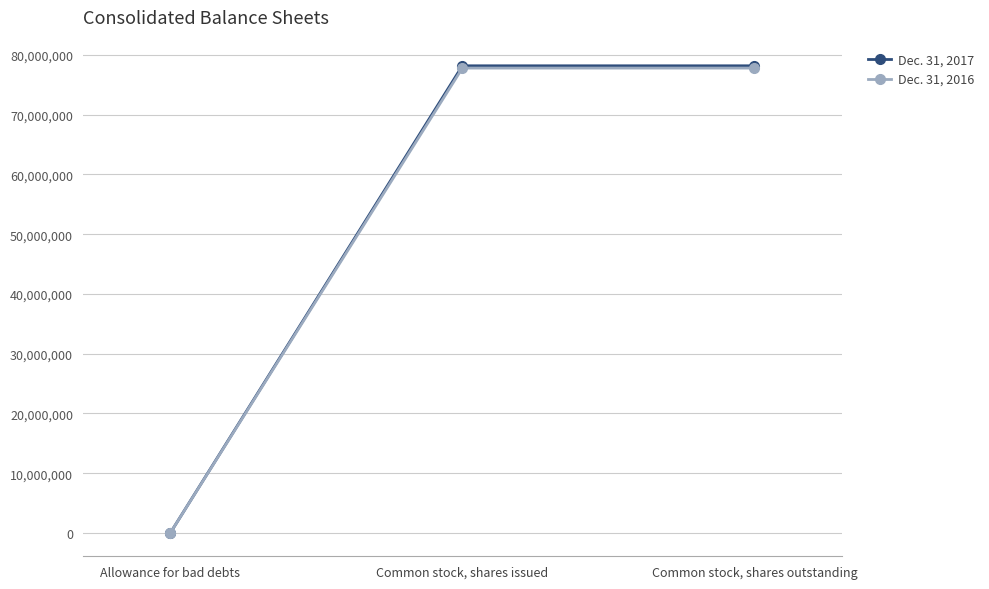

List the series in order of their overall mean, lowest first.

Dec. 31, 2016, Dec. 31, 2017